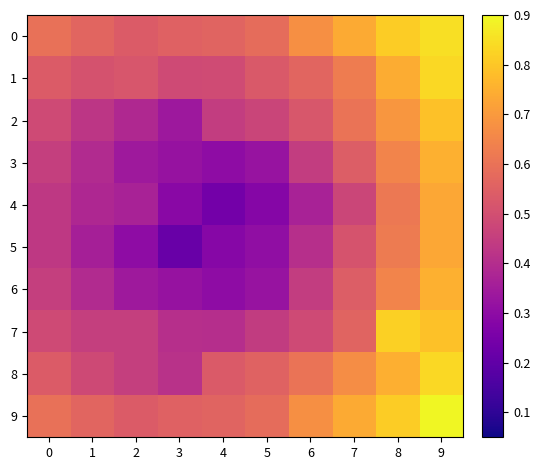

Which label corresponds to the smallest value in the chart?

3